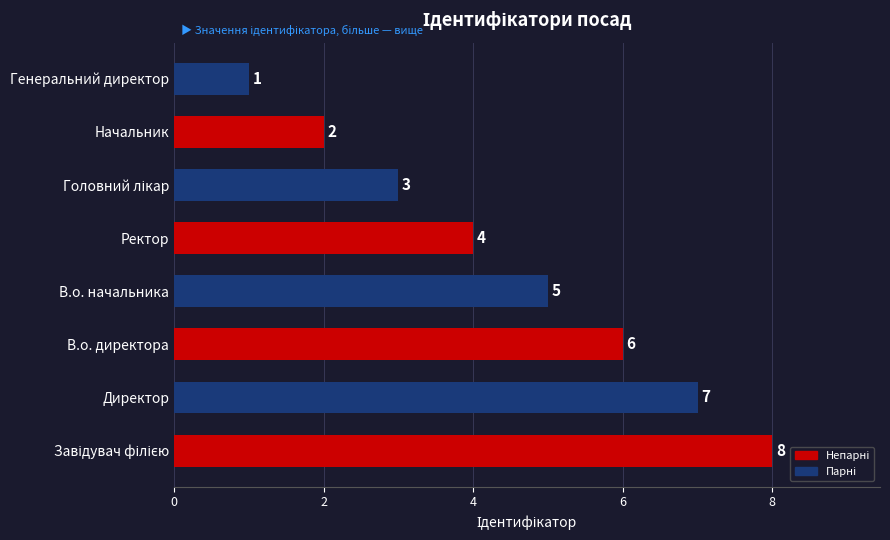

Is it true that the value at В.о. начальника is 8?

False